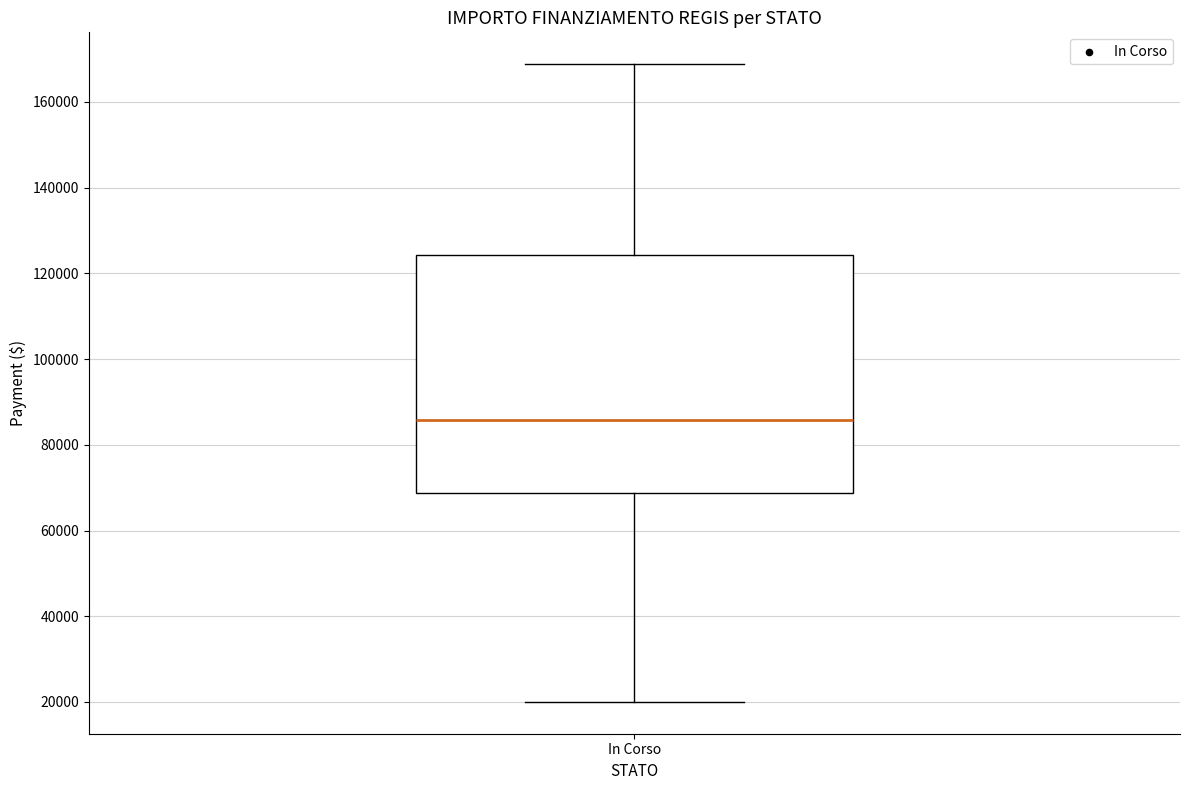

Where does the median line of the box for In Corso sit on the y-axis? The values are not printed on the chart, so give them approximately, as read against the axis.

86000